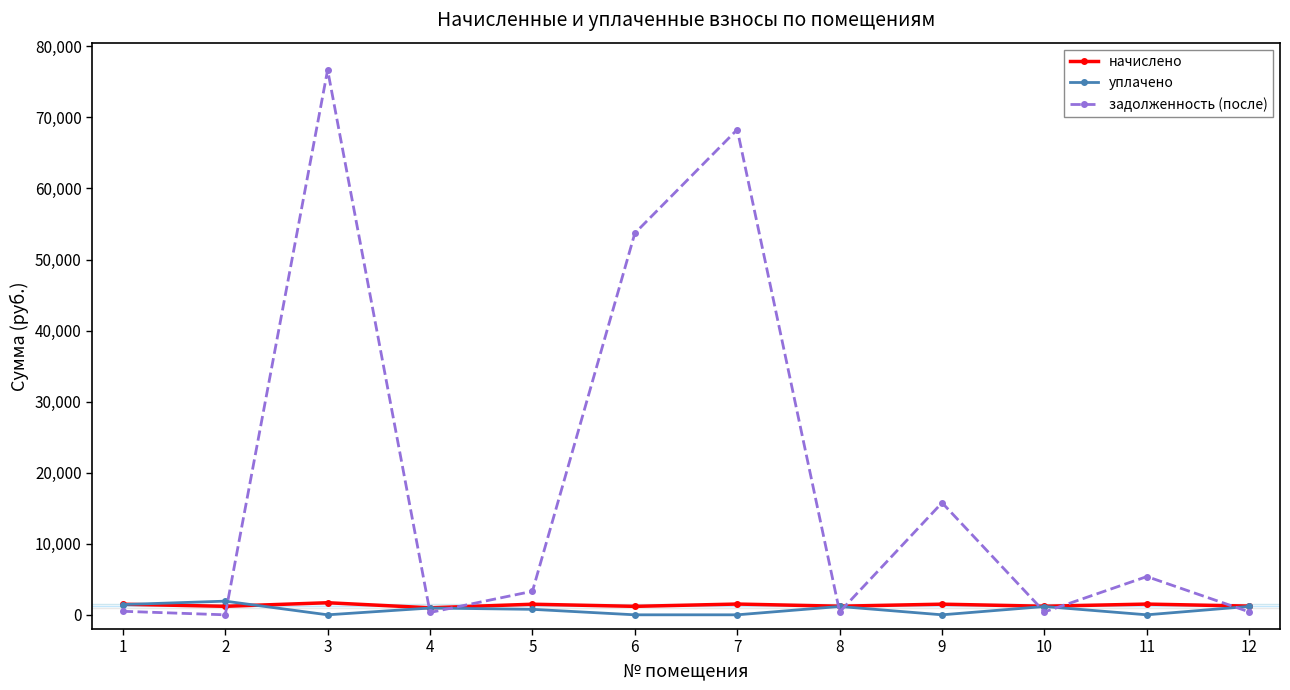

What is the lowest value of the начислено series?

986.5